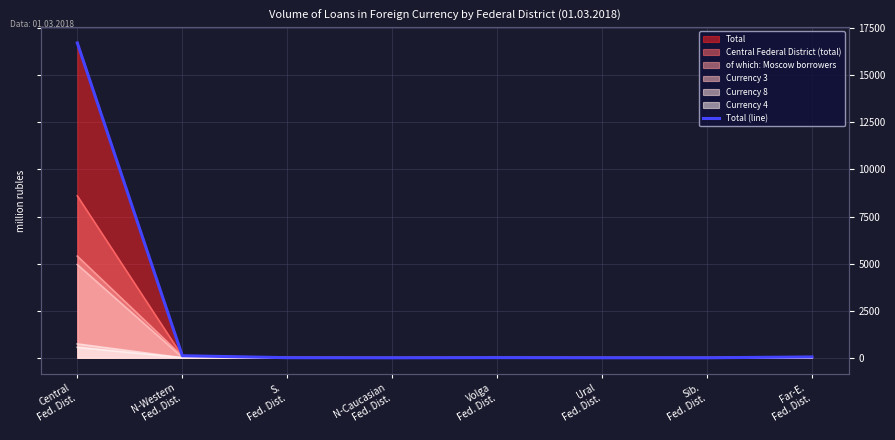

Which has a higher value, Central
Fed. Dist. or Far-E.
Fed. Dist.?

Central
Fed. Dist.